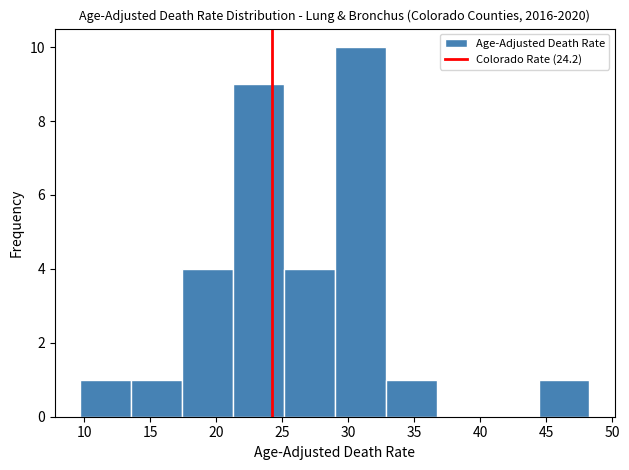

Reading left to right, transcribe this chart: for each bar, give the range it covers on the x-axis and its height. Neither the bar edges nor the heights are printed on the chart, so give them approximately, as read against the axes.

9.5 to 13.5: 1
13.5 to 17.5: 1
17.5 to 21.5: 4
21.5 to 25.0: 9
25.0 to 29.0: 4
29.0 to 33.0: 10
33.0 to 36.5: 1
36.5 to 40.5: 0
40.5 to 44.5: 0
44.5 to 48.5: 1